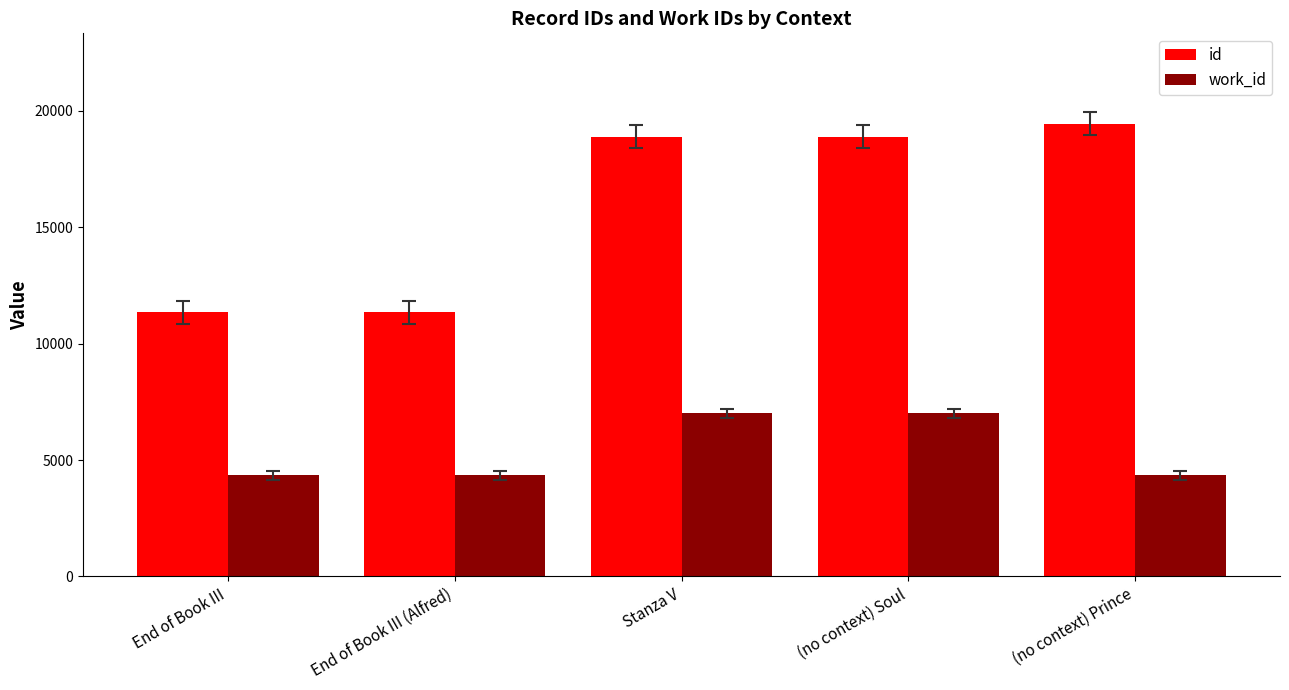

Does the chart contain stacked bars?

No